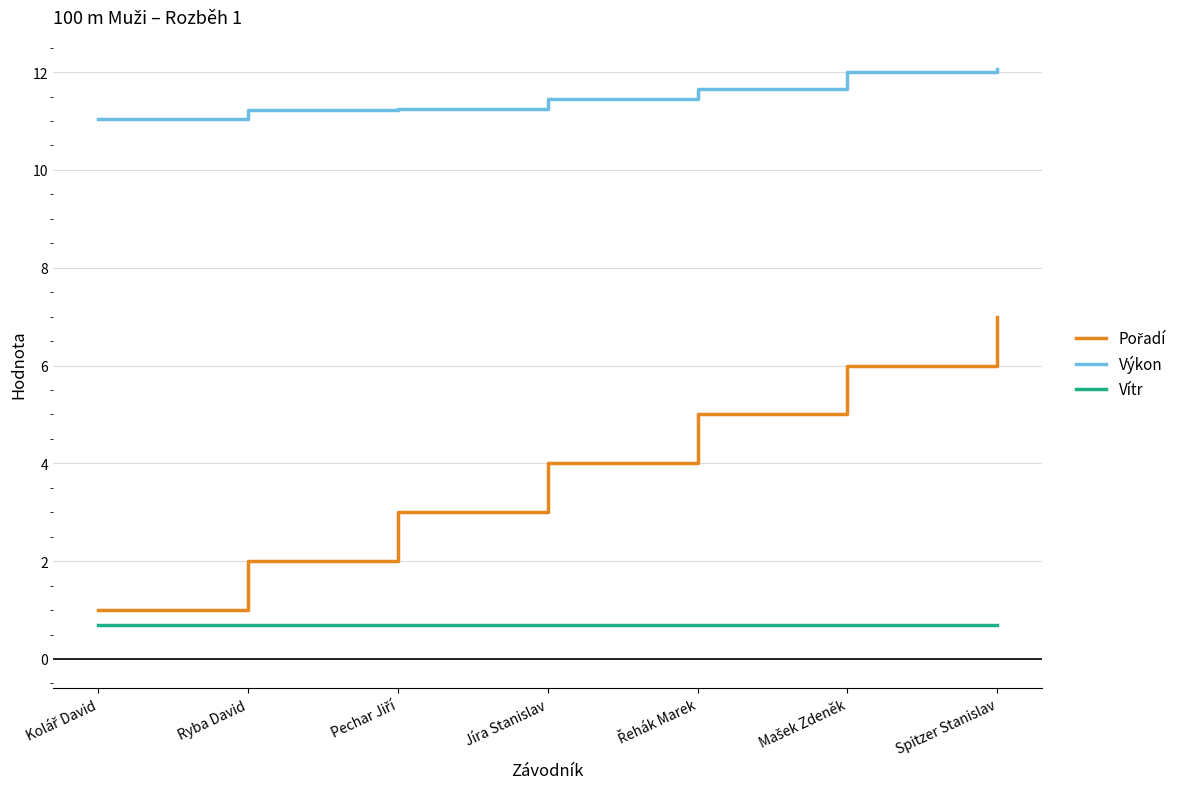

What is the total value across all series at Ryba David?

13.9